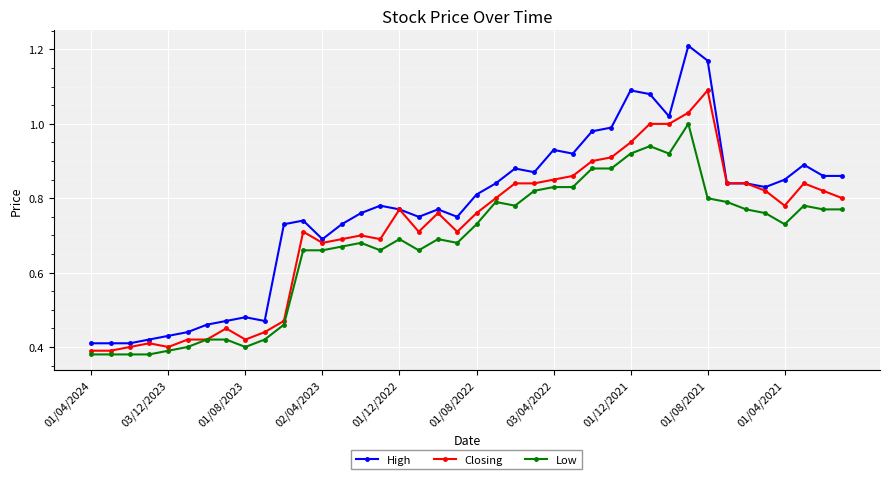

True or false: High and Low intersect in this chart.

False